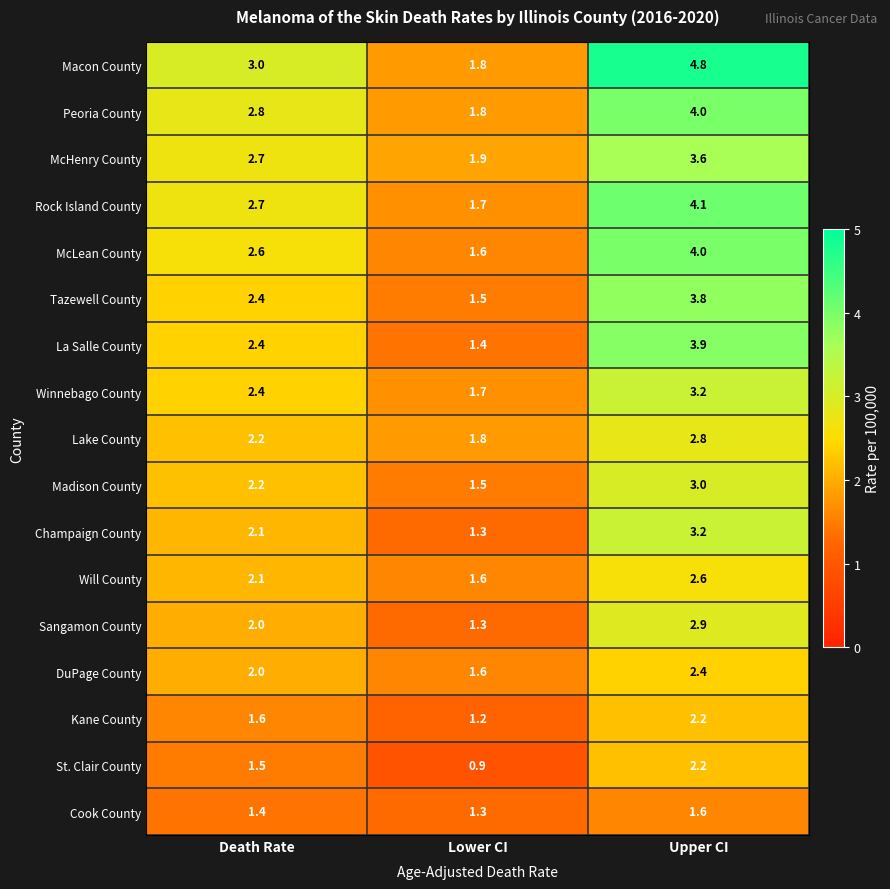

The McHenry County series shows 2.7 at Death Rate. True or false?

True